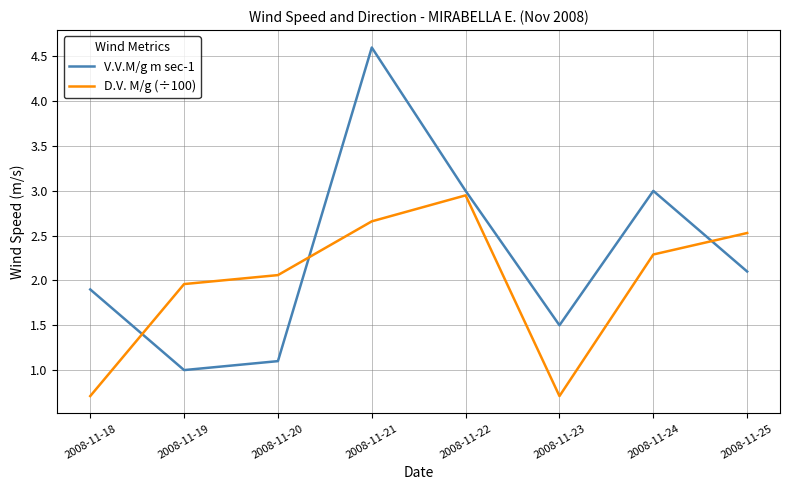

In V.V.M/g m sec-1, how many points are higher than both neighbors (excluding endpoints)?

2